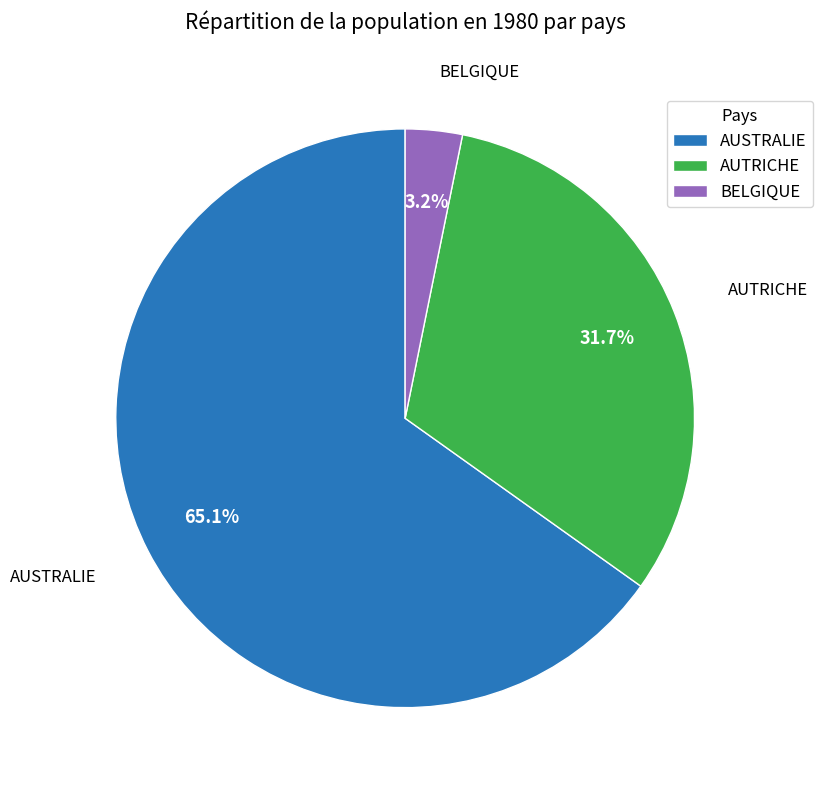

Is the sum of AUTRICHE and AUSTRALIE greater than half?

Yes